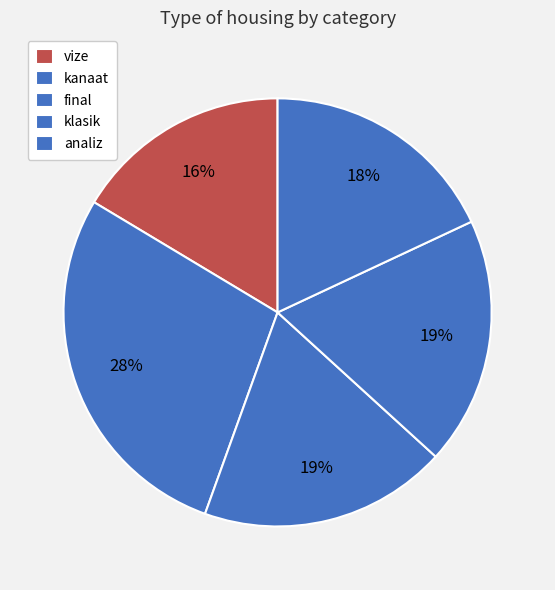

How many slices are in this pie chart?

5